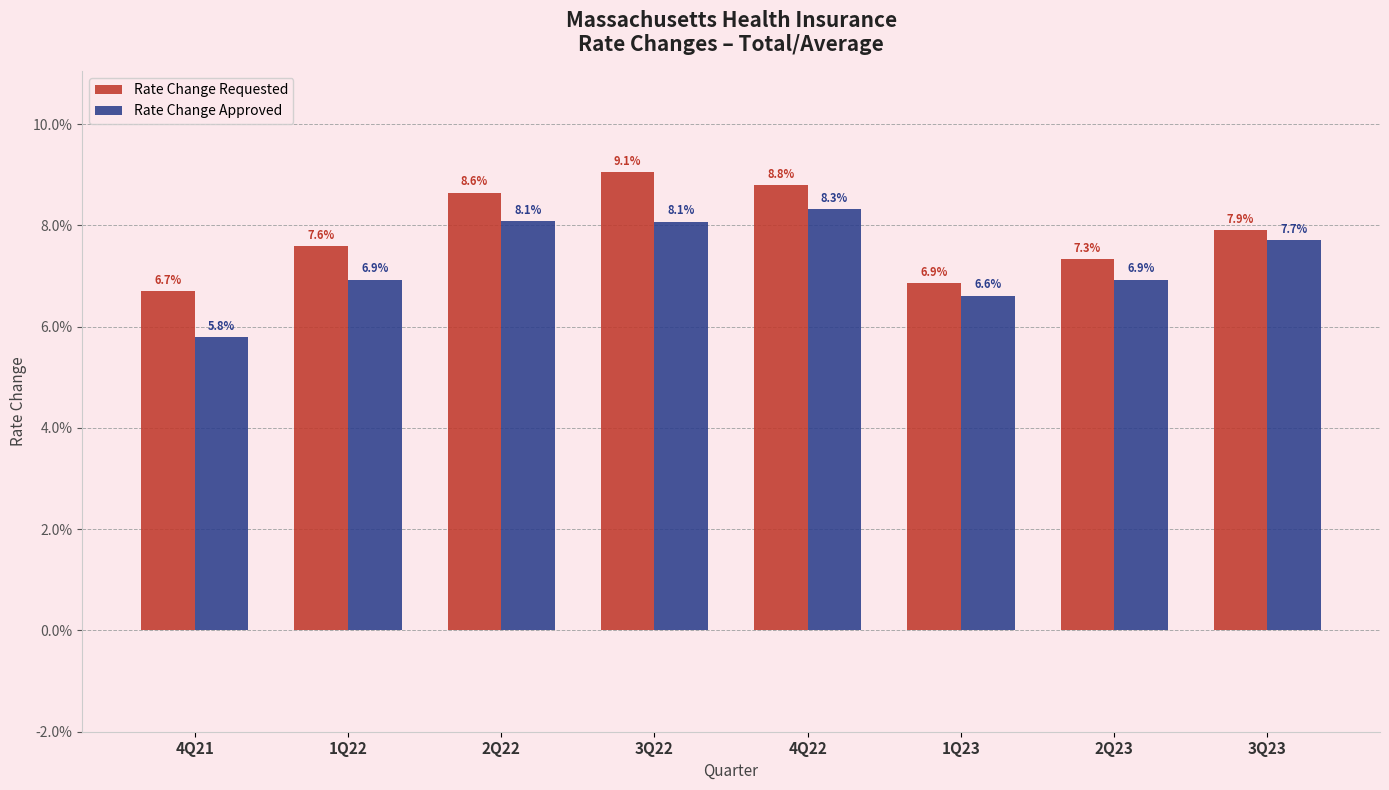

Reading left to right, extract all data points from this chart.

Rate Change Requested: 0.1	0.1	0.1	0.1	0.1	0.1	0.1	0.1
Rate Change Approved: 0.1	0.1	0.1	0.1	0.1	0.1	0.1	0.1